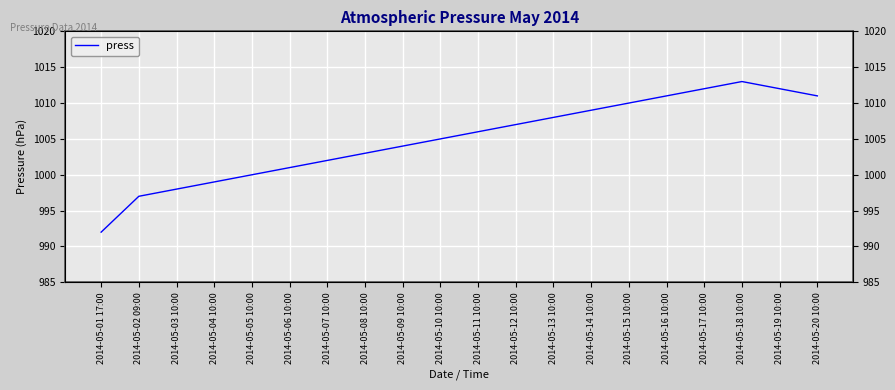

Rank the categories by value from highest to lowest.

2014-05-18 10:00, 2014-05-17 10:00, 2014-05-19 10:00, 2014-05-16 10:00, 2014-05-20 10:00, 2014-05-15 10:00, 2014-05-14 10:00, 2014-05-13 10:00, 2014-05-12 10:00, 2014-05-11 10:00, 2014-05-10 10:00, 2014-05-09 10:00, 2014-05-08 10:00, 2014-05-07 10:00, 2014-05-06 10:00, 2014-05-05 10:00, 2014-05-04 10:00, 2014-05-03 10:00, 2014-05-02 09:00, 2014-05-01 17:00